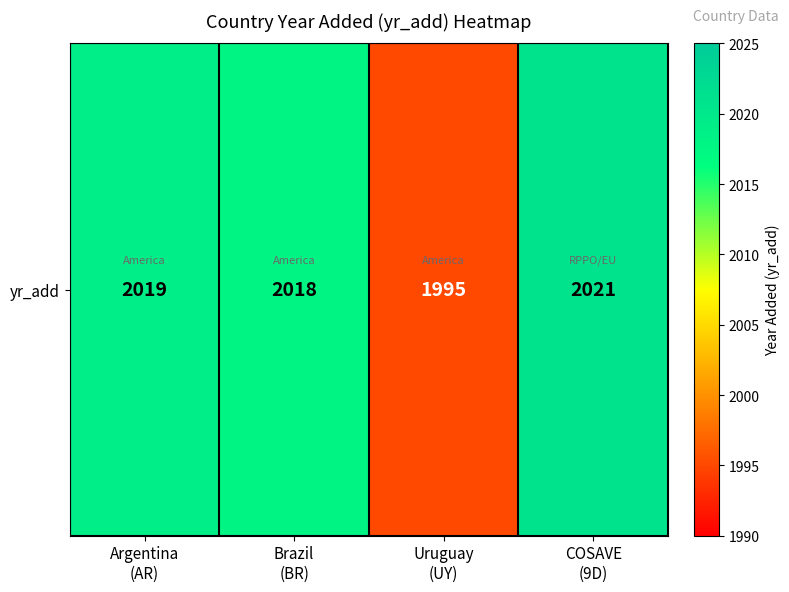

What is the sum of all values?

8053